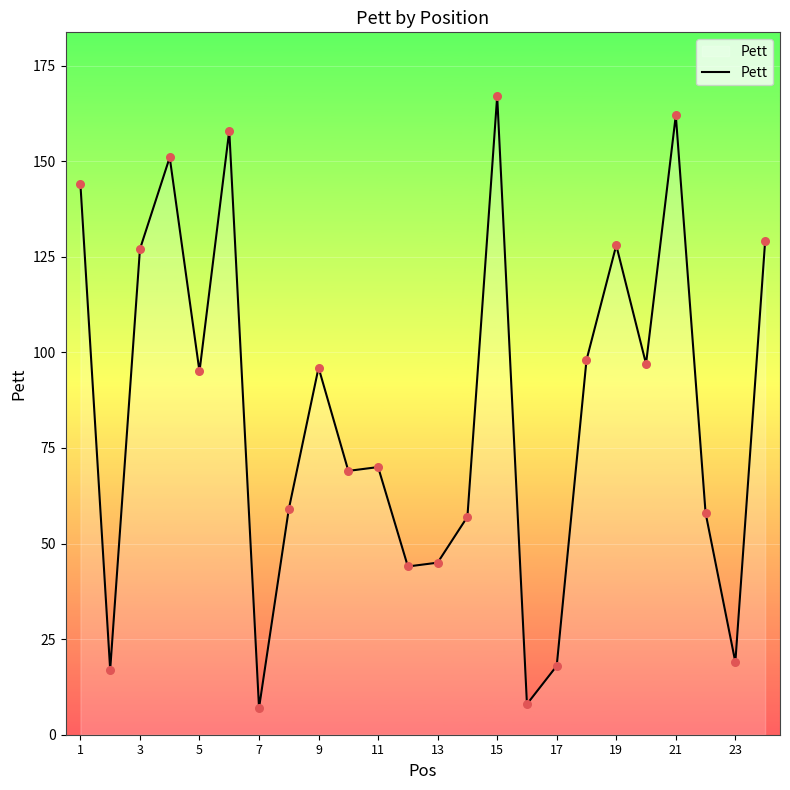

What is the greatest value displayed?

167